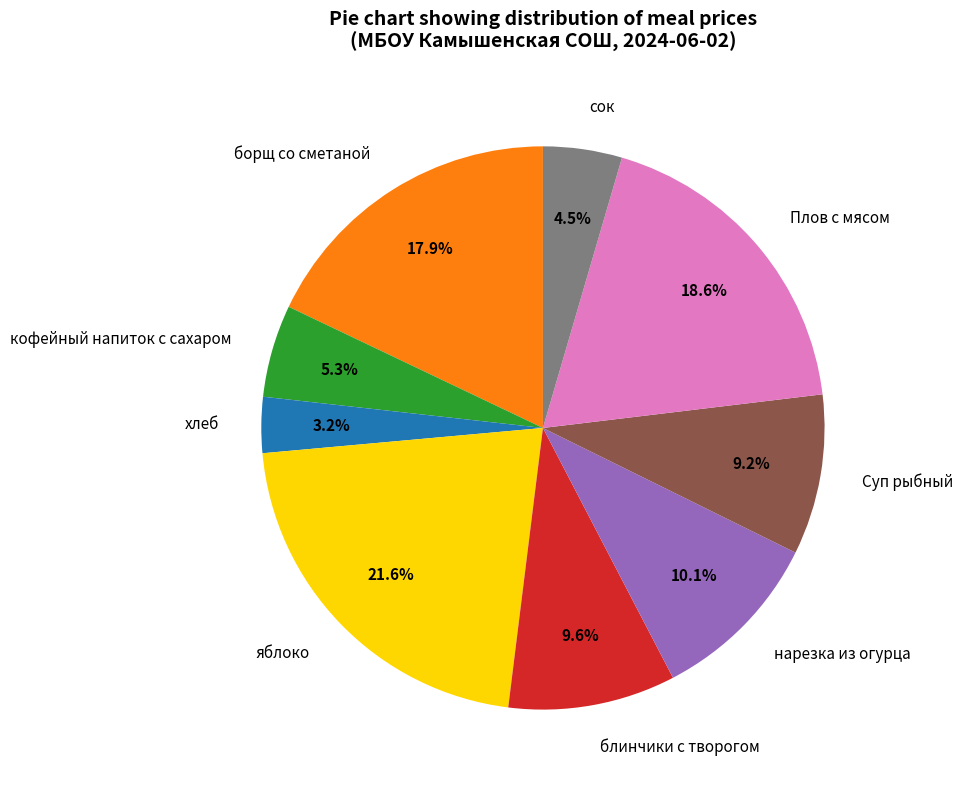

Combined, do блинчики с творогом and борщ со сметаной account for over 50%?

No